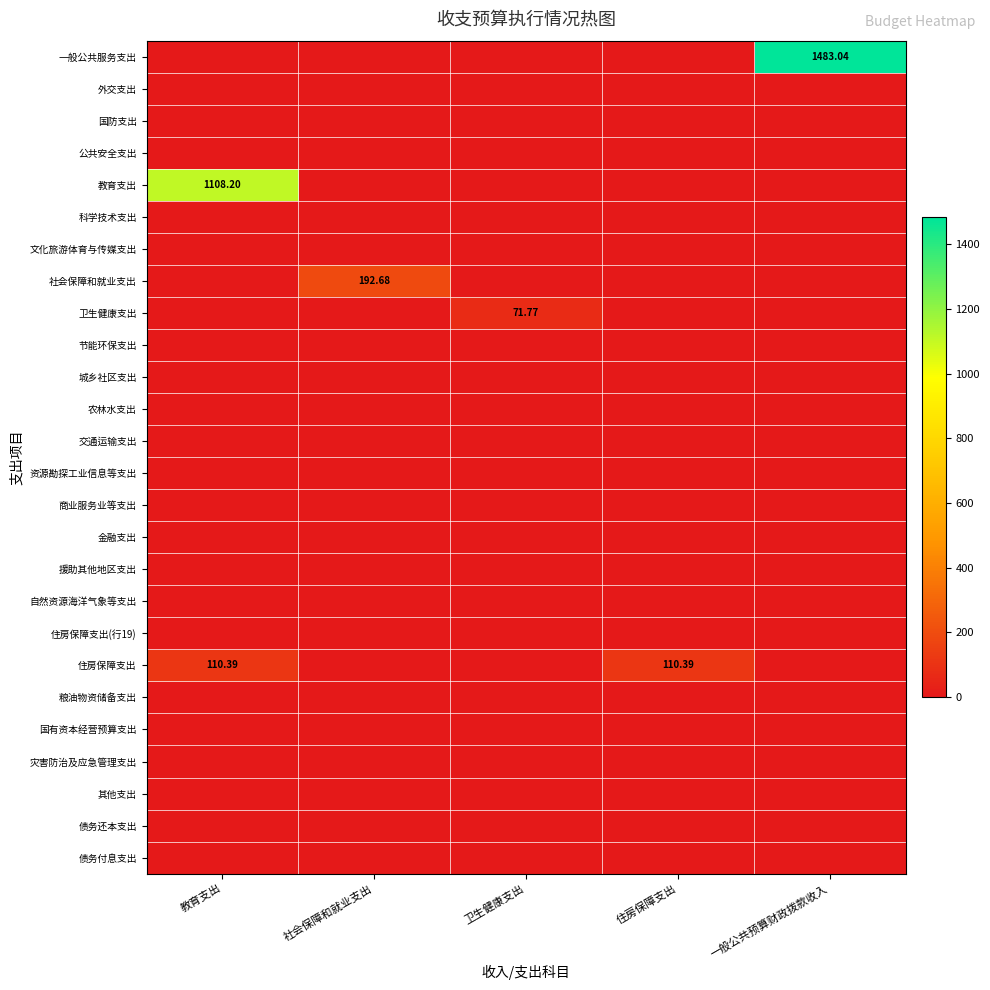

Is the value of 交通运输支出 at 教育支出 greater than the value of 城乡社区支出 at 教育支出?

No